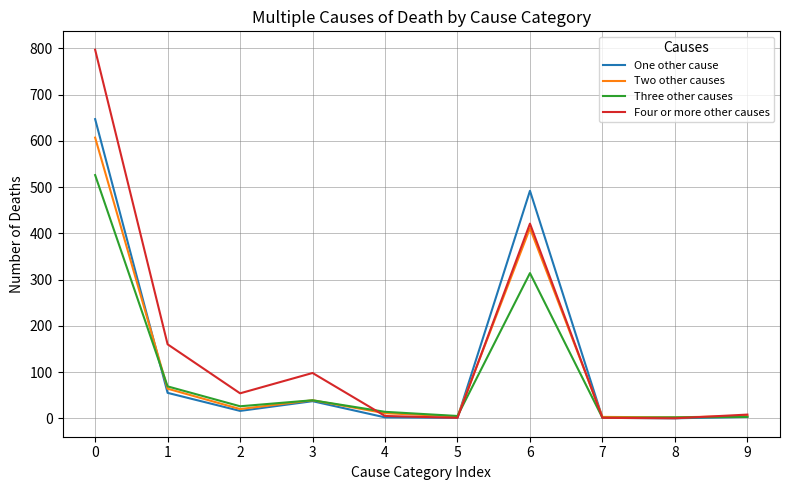

At how many categories does at least one series exceed 412?

2